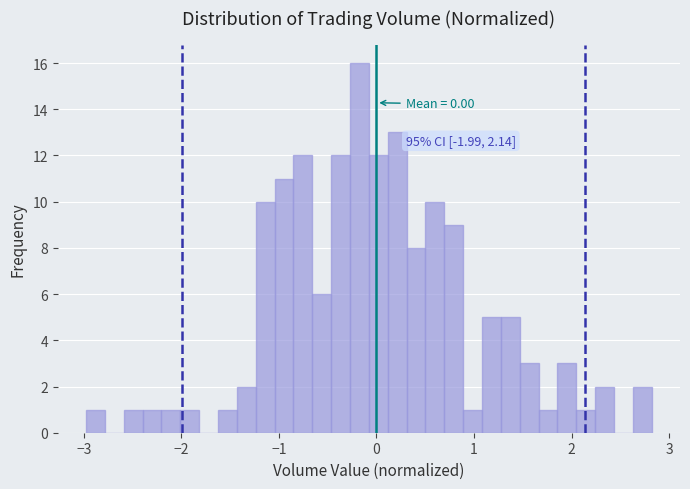

Around what value on the x-axis is the tallest bar? Give the approximate position of its centre, as read against the axis.

-0.2